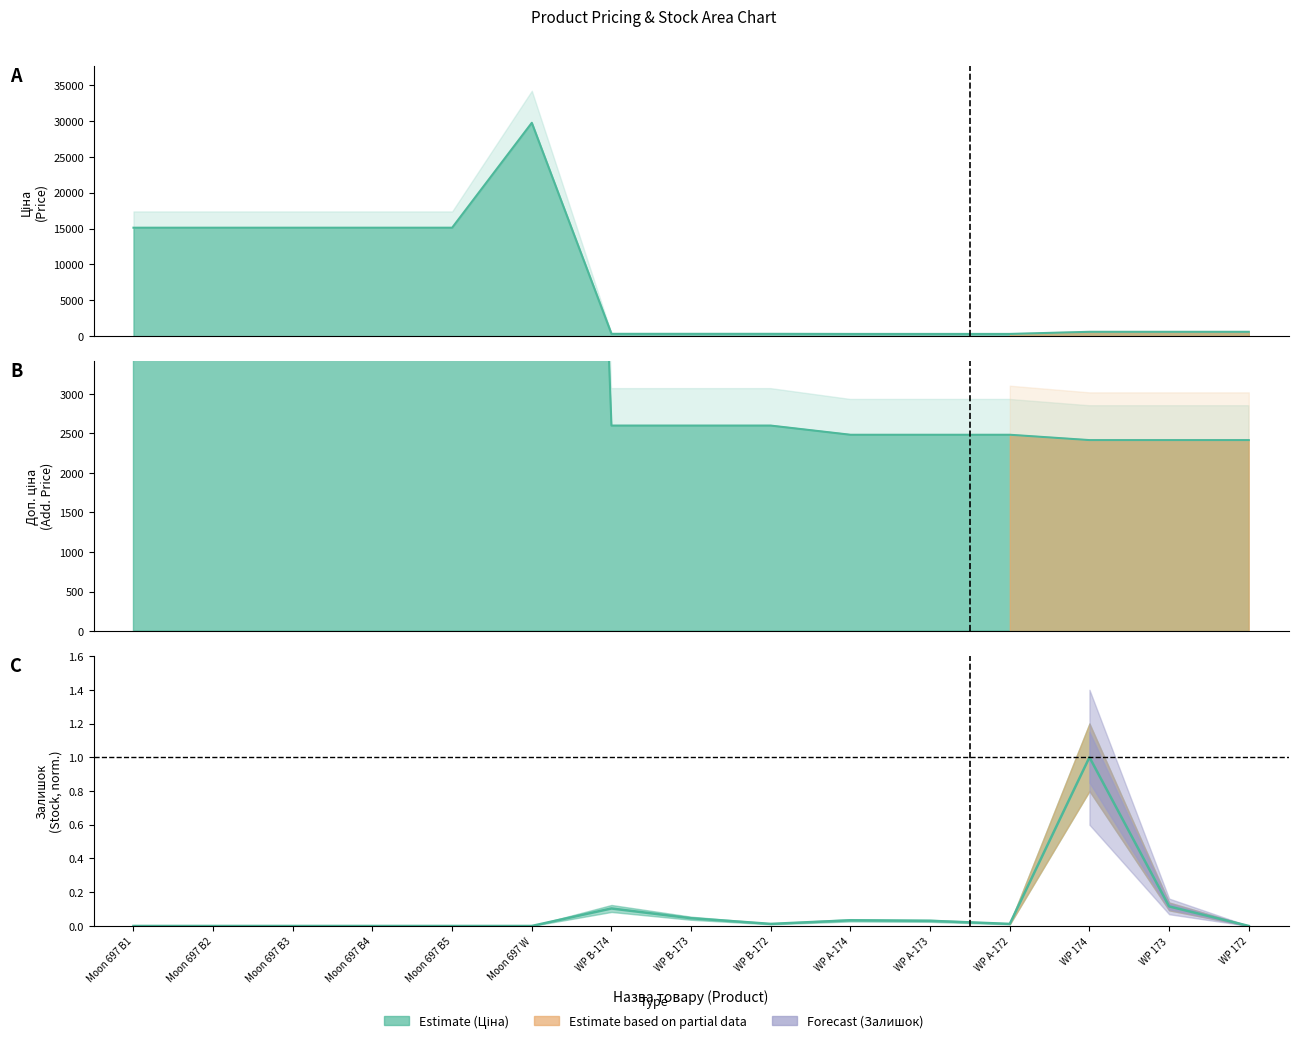

Between Moon 697 W and WP A-173, which series saw the biggest shift?

Ціна